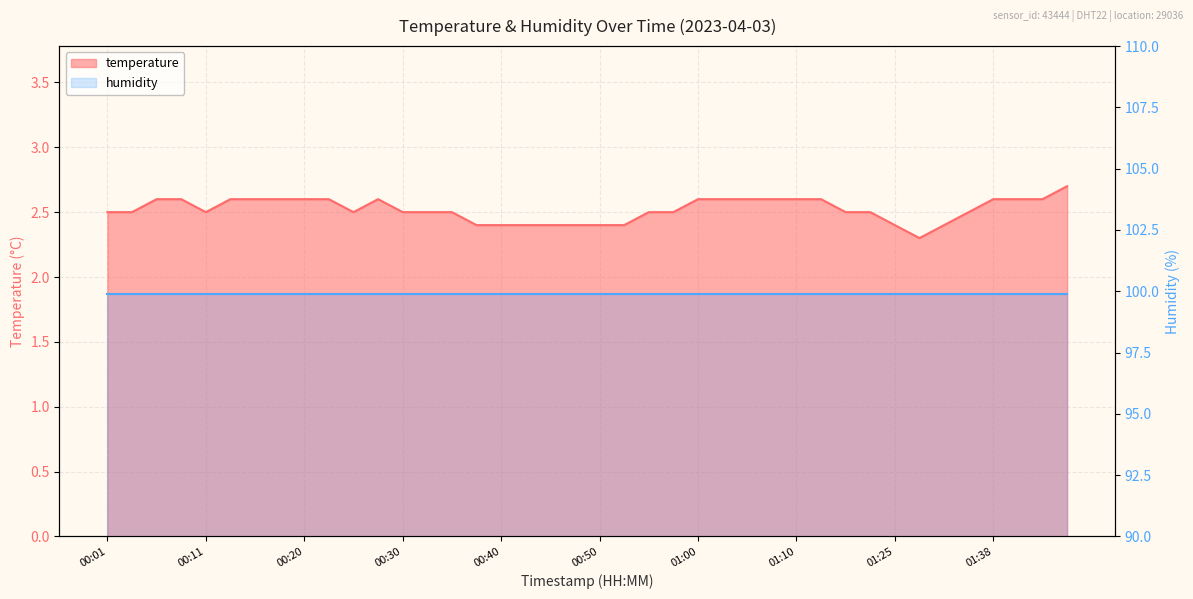

The chart shows a value of 3.1 at 00:53. True or false?

False